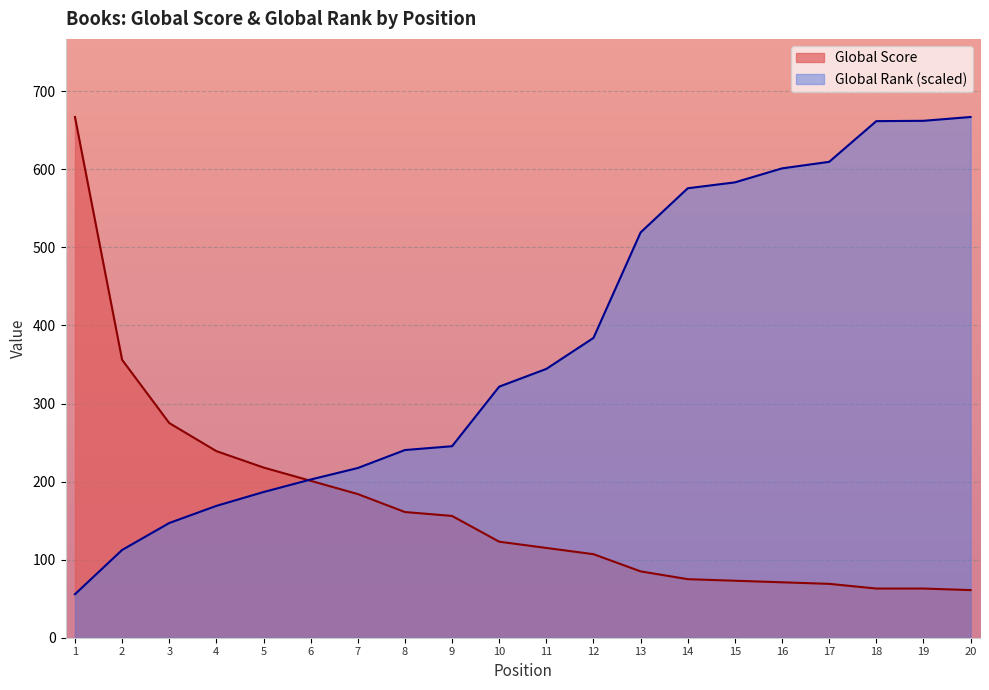

What is the average value of the Global Rank series?

375.3